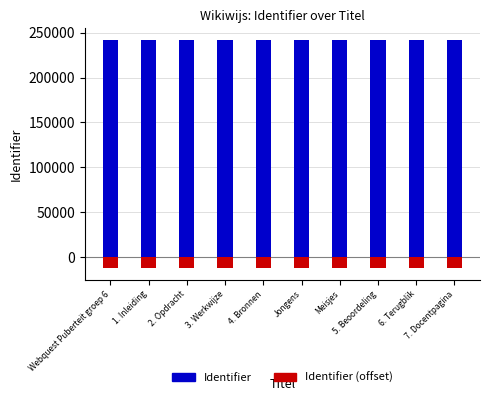

The value of Identifier (offset) at 5. Beoordeling is -12101.5. True or false?

True